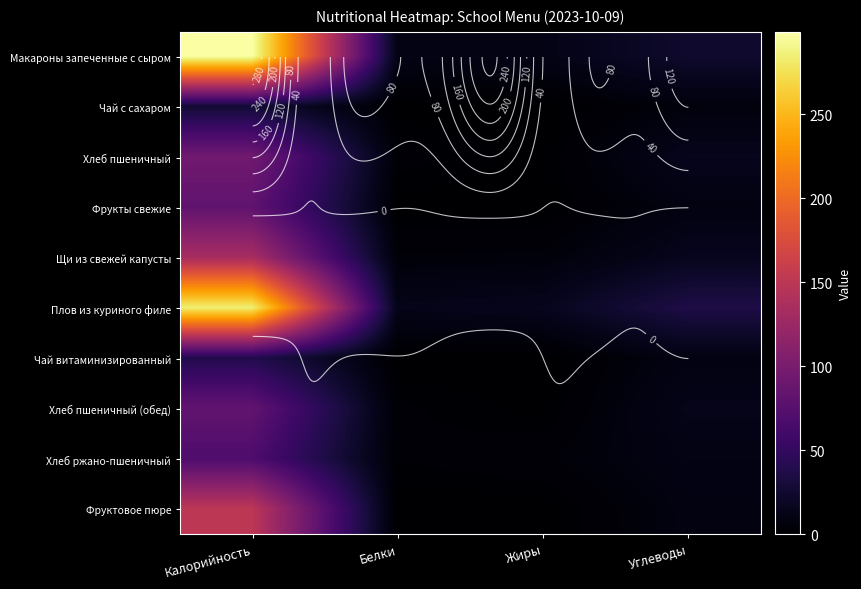

Which category has the highest value in the Макароны запеченные с сыром series?

Калорийность